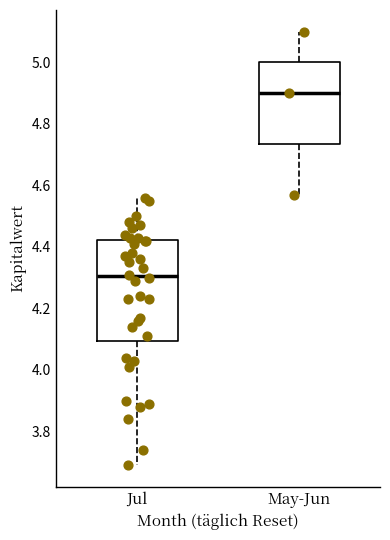

Reading left to right, read every box against the y-axis: the position of its median line, the range the box covers, and the ends of its whiskers. The values are not printed on the chart, so give them approximately, as read against the axis.

Jul: median 4.30, box 4.10 to 4.42, whiskers 3.70 to 4.56
May-Jun: median 4.90, box 4.74 to 5.00, whiskers 4.58 to 5.10